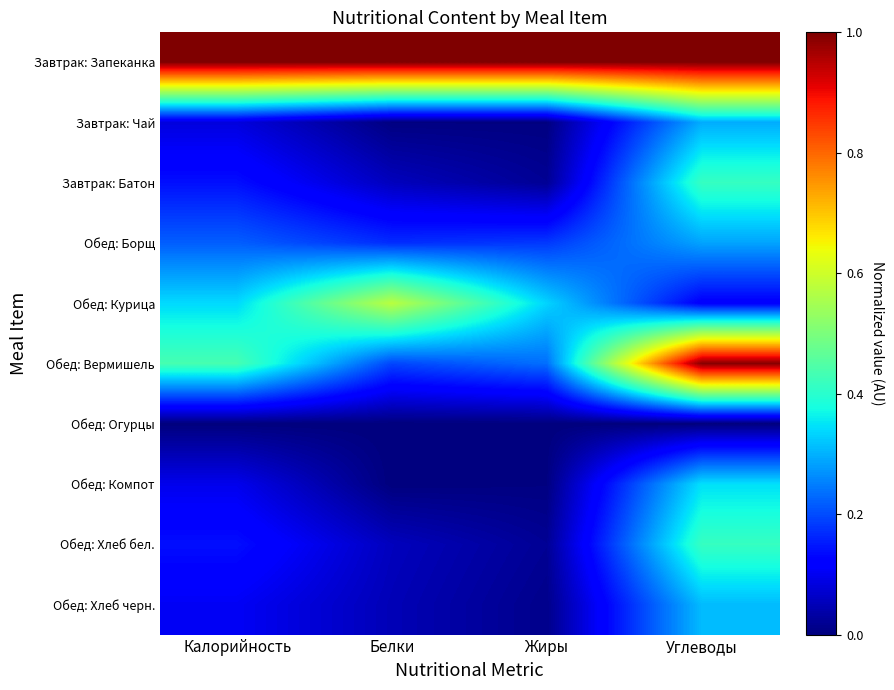

Reading right to left, what are all the values shown in this chart?

Завтрак: Запеканка: Углеводы=1.0	Жиры=1.0	Белки=1.0	Калорийность=1.0
Завтрак: Чай: Углеводы=0.3	Жиры=0.0	Белки=0.0	Калорийность=0.1
Завтрак: Батон: Углеводы=0.4	Жиры=0.0	Белки=0.1	Калорийность=0.1
Обед: Борщ: Углеводы=0.3	Жиры=0.2	Белки=0.2	Калорийность=0.2
Обед: Курица: Углеводы=0.1	Жиры=0.3	Белки=0.6	Калорийность=0.3
Обед: Вермишель: Углеводы=1.0	Жиры=0.2	Белки=0.2	Калорийность=0.4
Обед: Огурцы: Углеводы=0.0	Жиры=0.0	Белки=0.0	Калорийность=0.0
Обед: Компот: Углеводы=0.3	Жиры=0.0	Белки=0.0	Калорийность=0.1
Обед: Хлеб бел.: Углеводы=0.4	Жиры=0.0	Белки=0.1	Калорийность=0.1
Обед: Хлеб черн.: Углеводы=0.3	Жиры=0.0	Белки=0.0	Калорийность=0.1